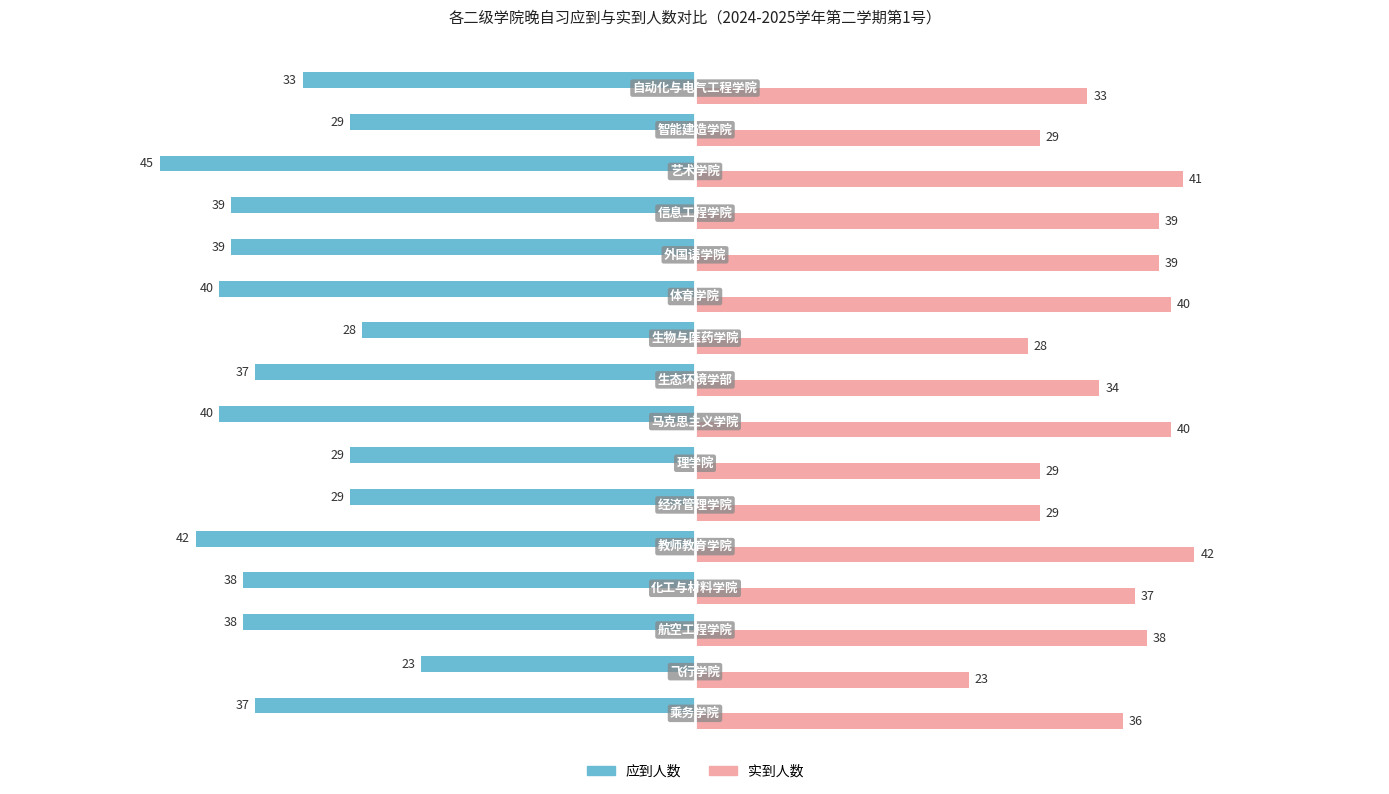

Which series has the largest range (max minus min)?

应到人数